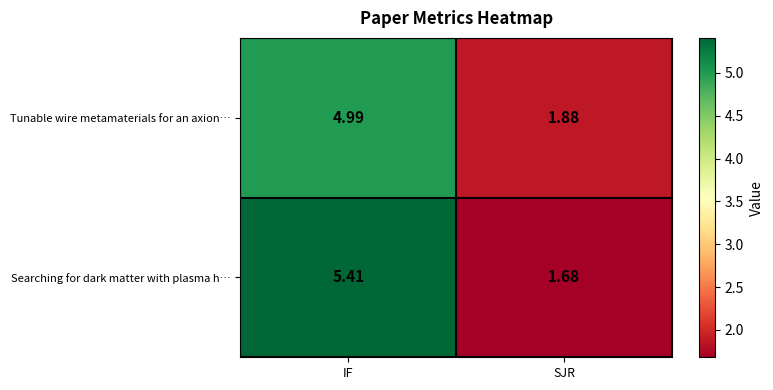

Rank the series by their average value, from highest to lowest.

Searching for dark matter with plasma h…, Tunable wire metamaterials for an axion…